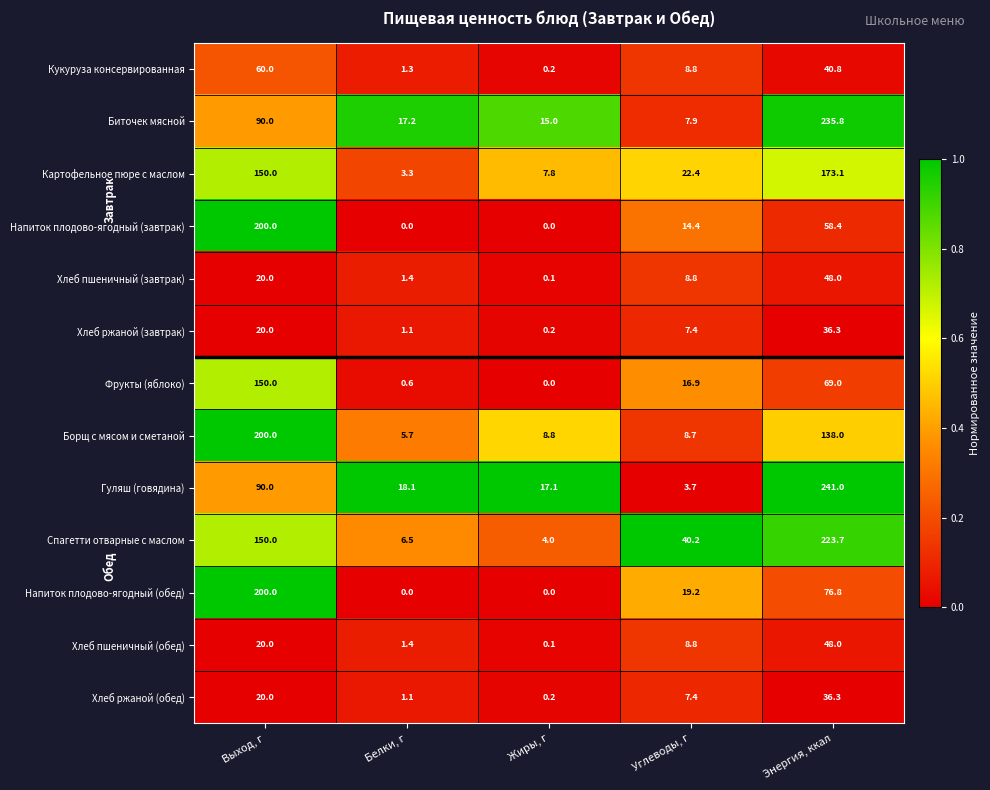

What is the greatest value displayed?

241.0